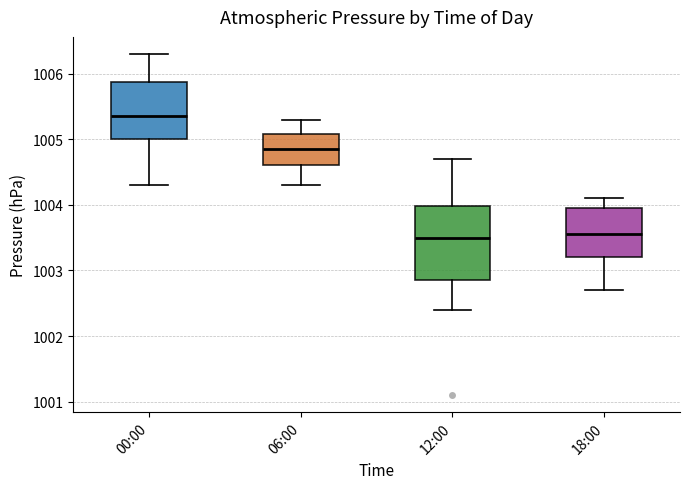

Which box has the highest median line?

00:00